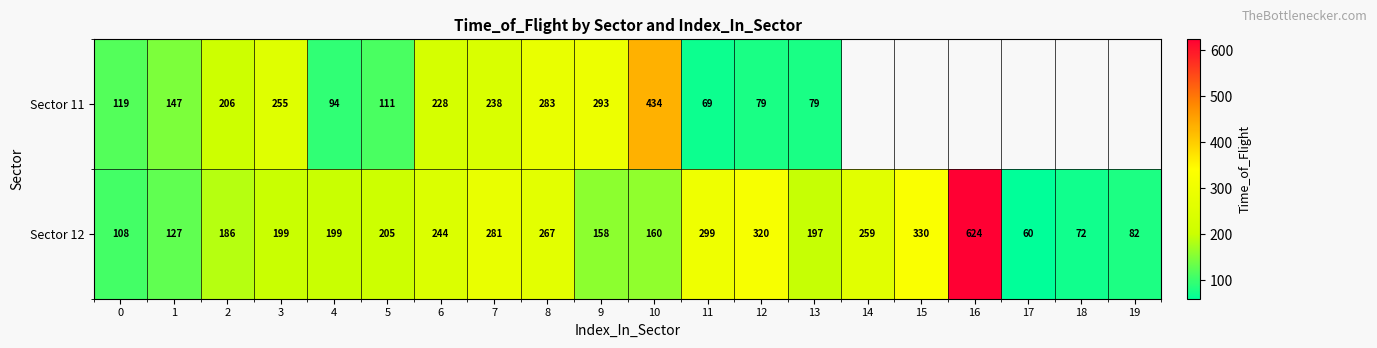

What is the difference between the maximum and minimum values in the Sector 12 series?

564